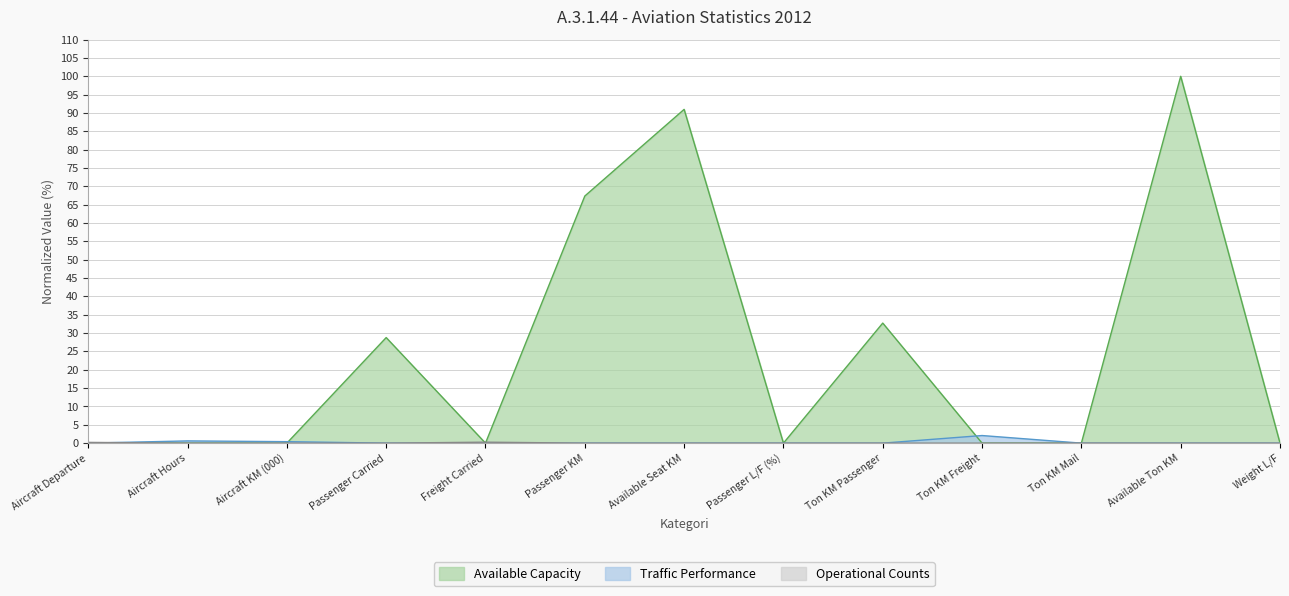

What is the average value?

24.6